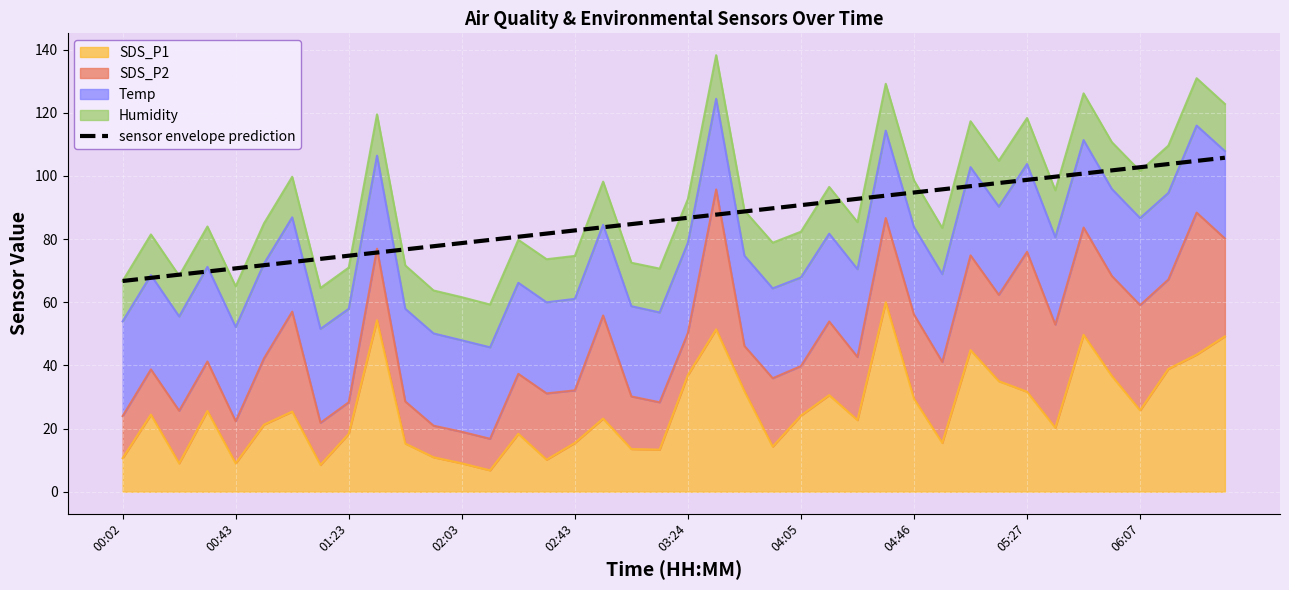

How many values are below 86?

20